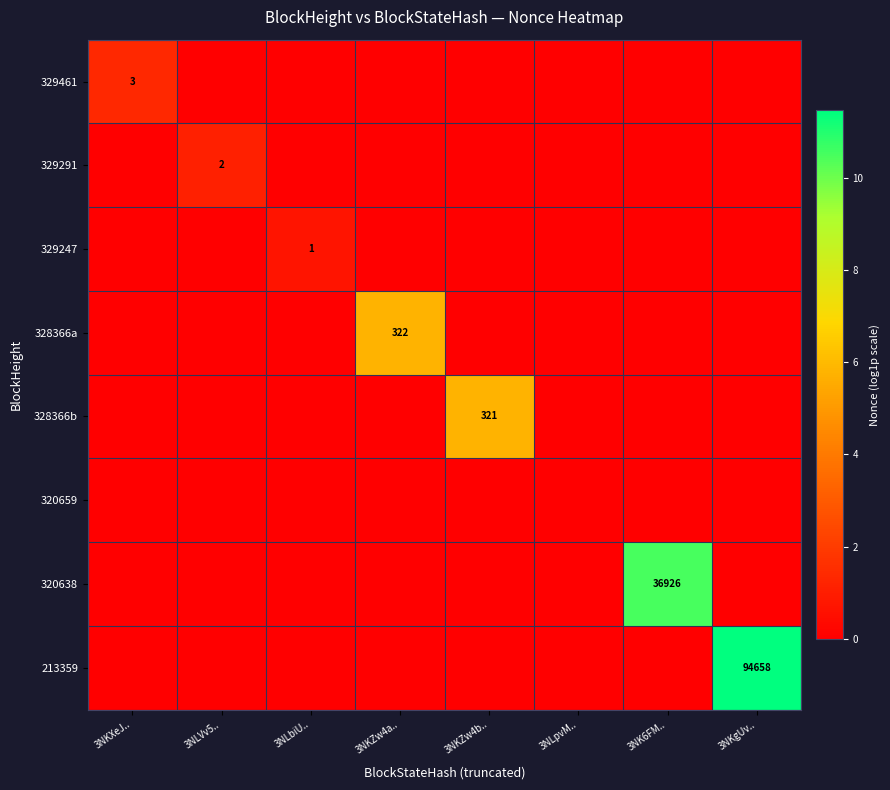

Is it true that 320638 equals 58838 at 3NK6FM..?

False